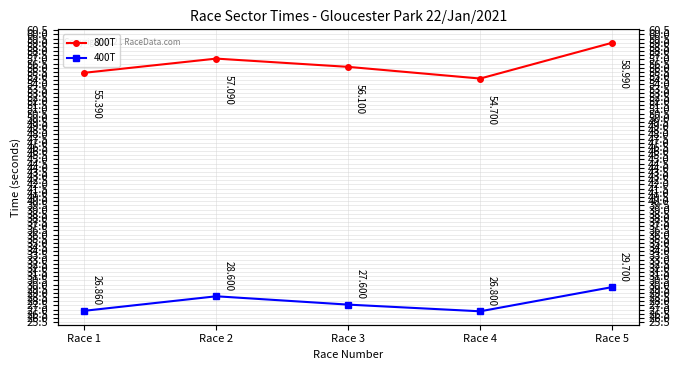

Reading left to right, extract all data points from this chart.

800T: 55.4	57.1	56.1	54.7	59.0
400T: 26.9	28.6	27.6	26.8	29.7